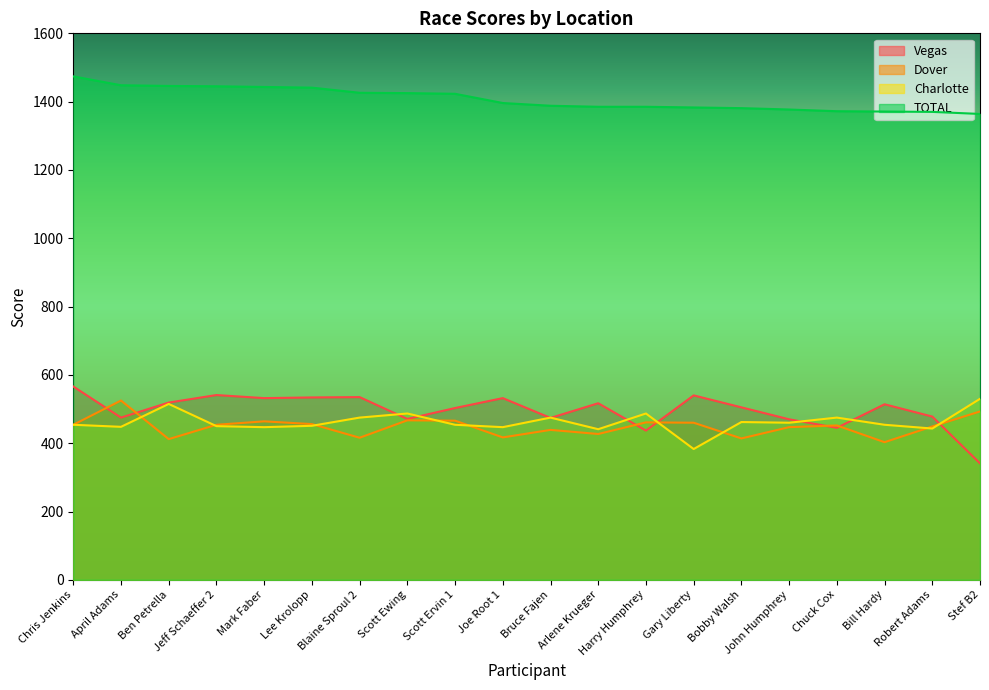

Where is Vegas nearest to the value 453?

Chuck Cox